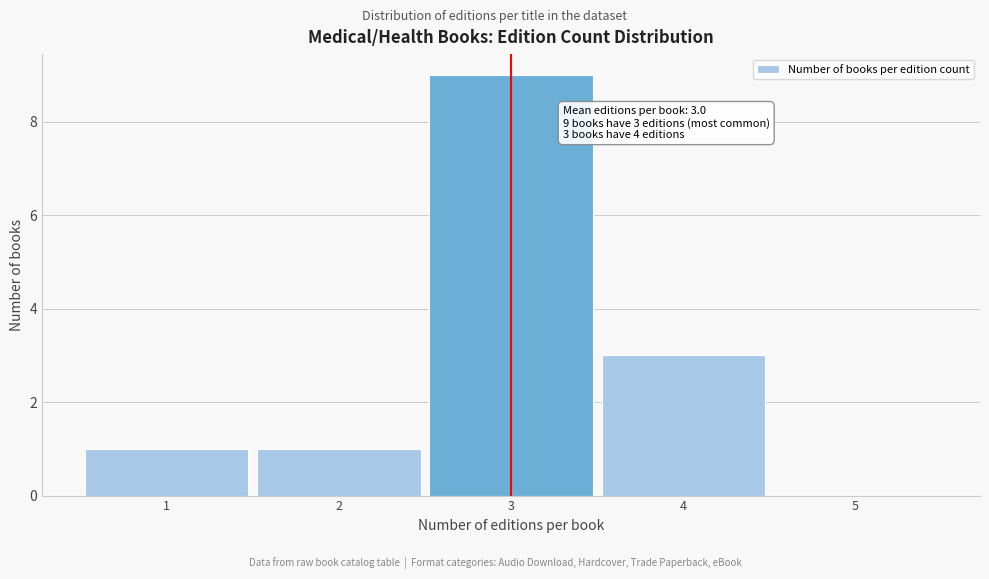

Which range on the x-axis has the tallest bar?

2.5 to 3.5